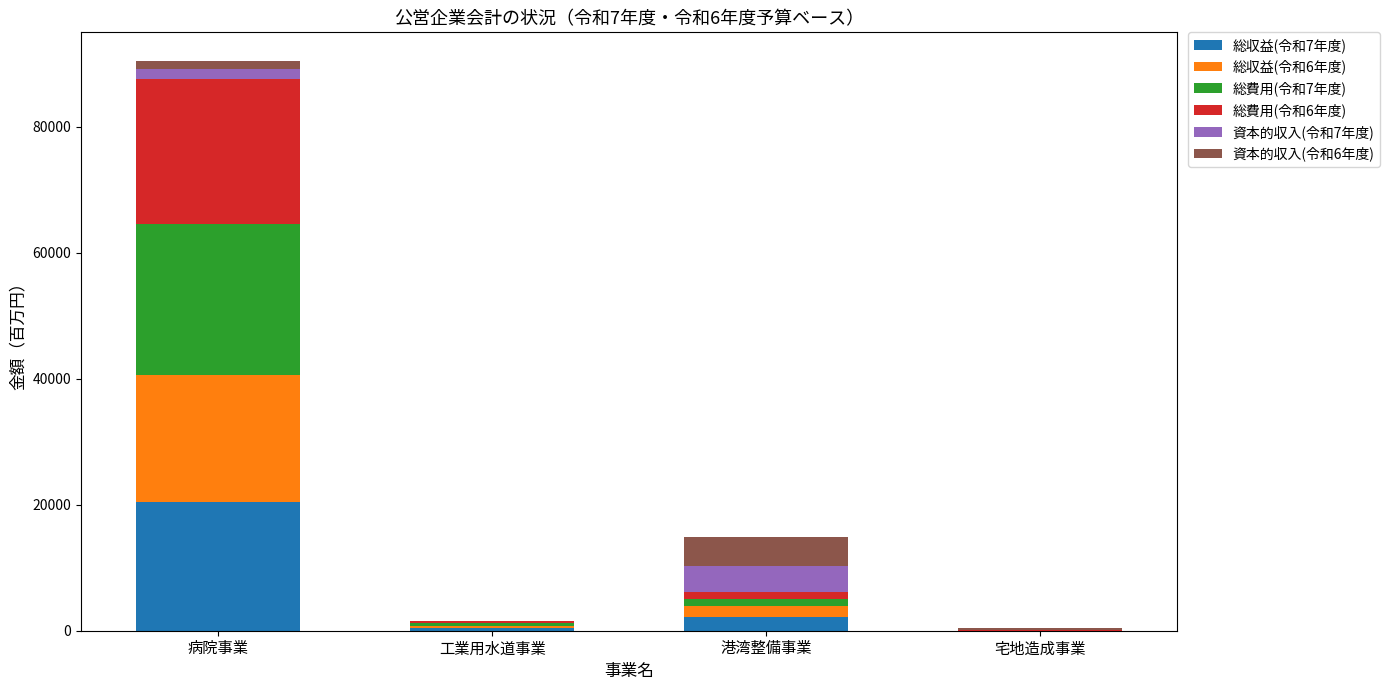

The 総収益(令和7年度) series shows 2154 at 港湾整備事業. True or false?

True